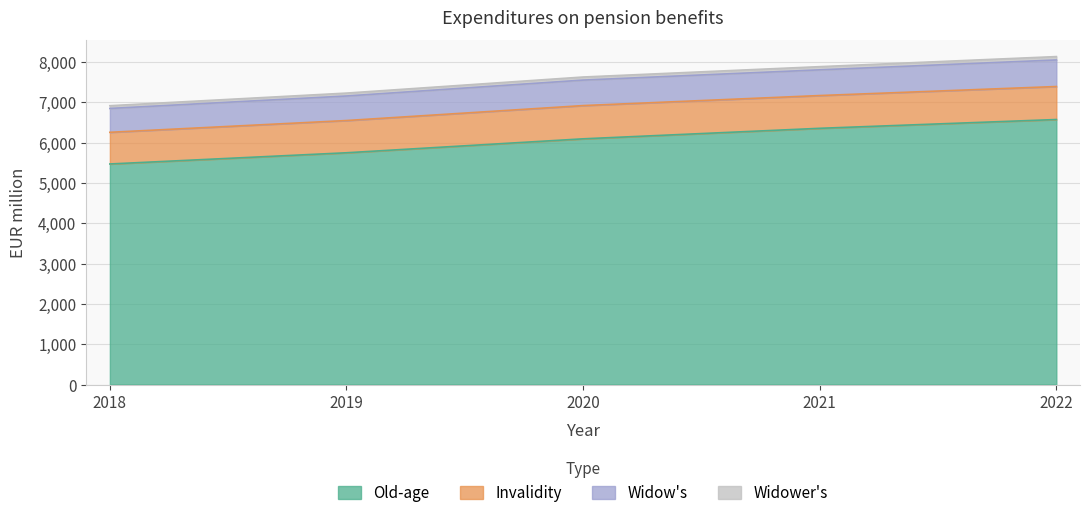

At which label does Old-age reach its peak?

2022